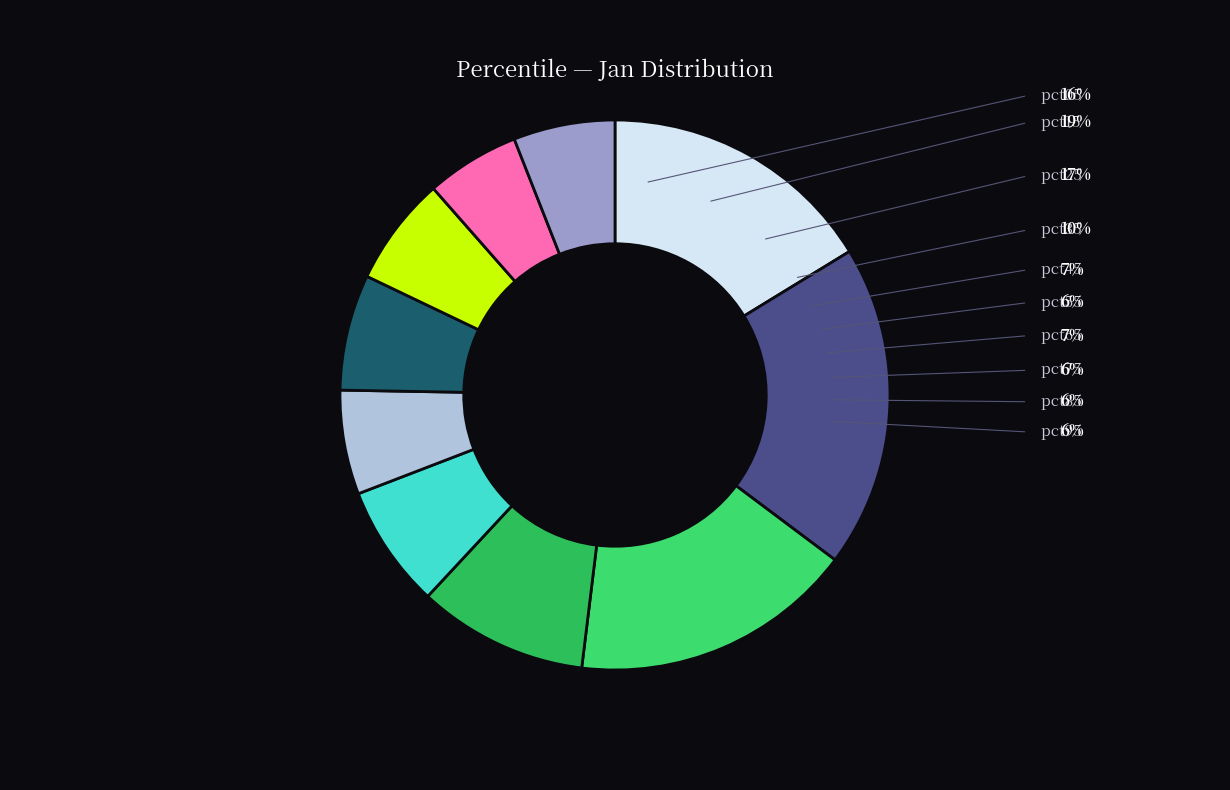

How much of the chart is everything except pct65?

93.2%